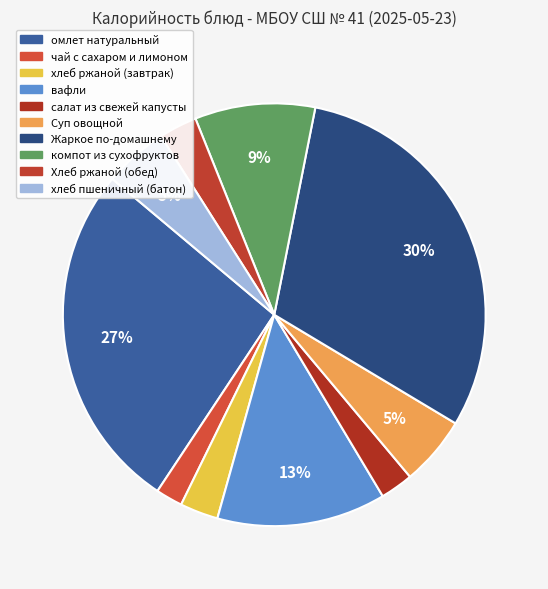

What percentage is the компот из сухофруктов slice, to the nearest percent?

9%